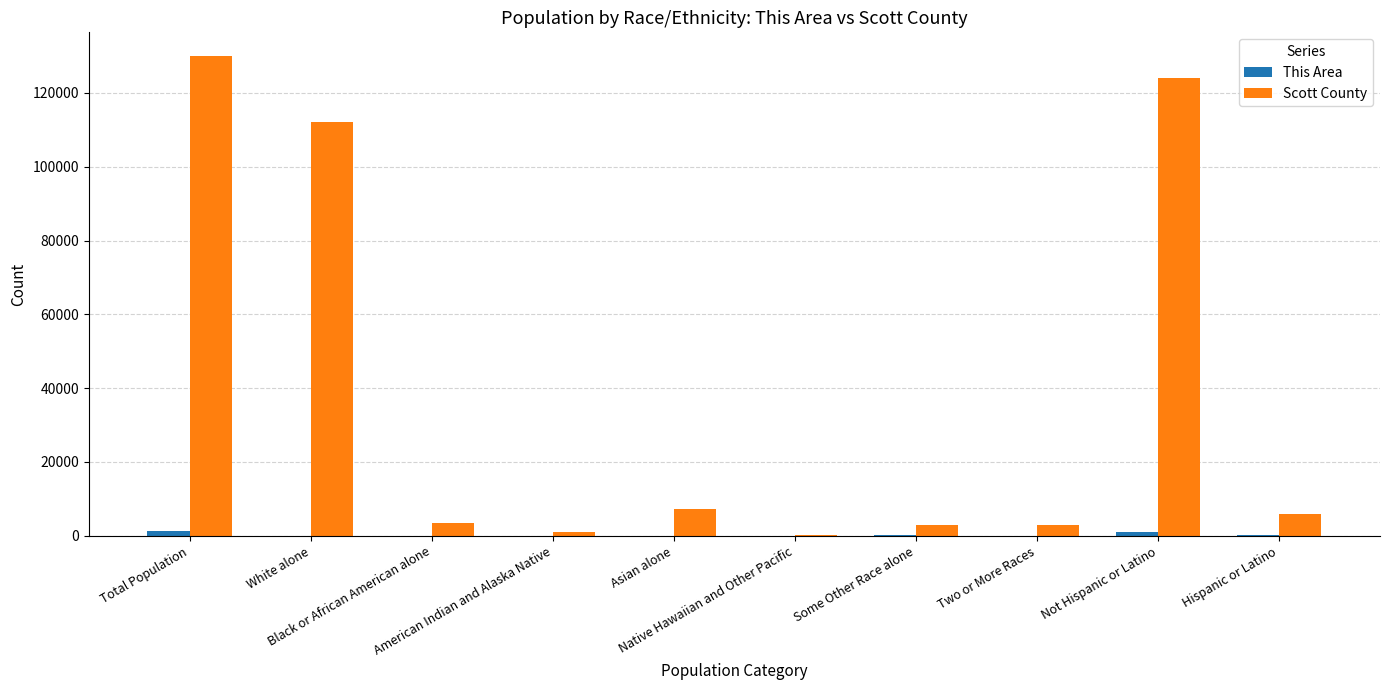

What is the sum of all Scott County values?

389784